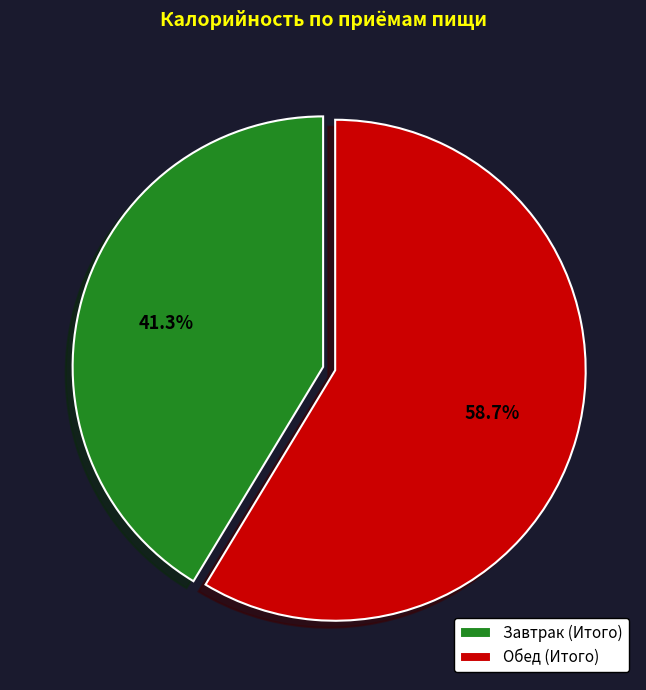

The Завтрак (Итого) slice represents 50% of the pie. True or false?

False